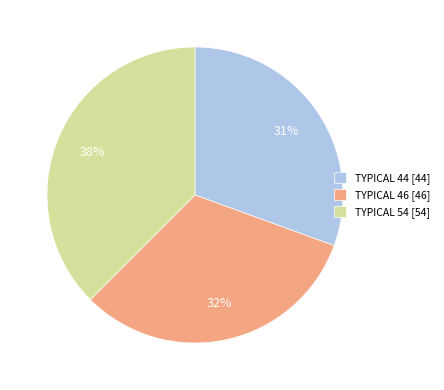

To the nearest percent, what is the average slice percentage?

33%